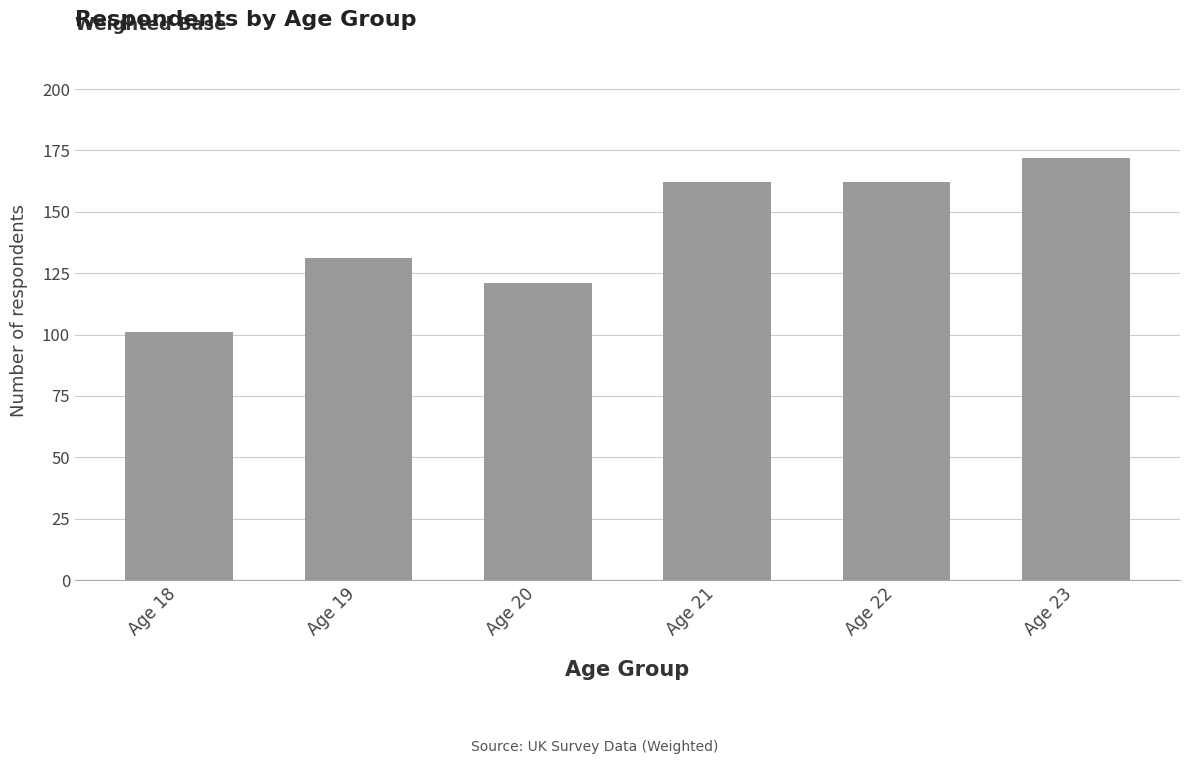

What is the sum of the values at Age 19 and Age 20?

252